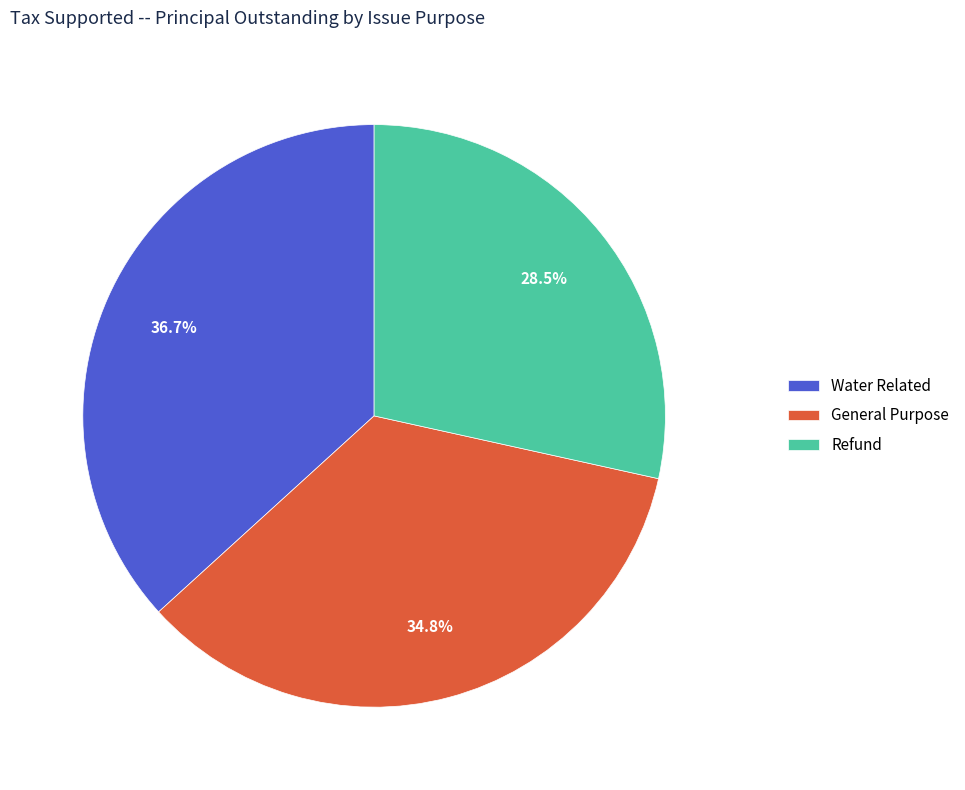

What is the largest slice in the pie chart?

Water Related